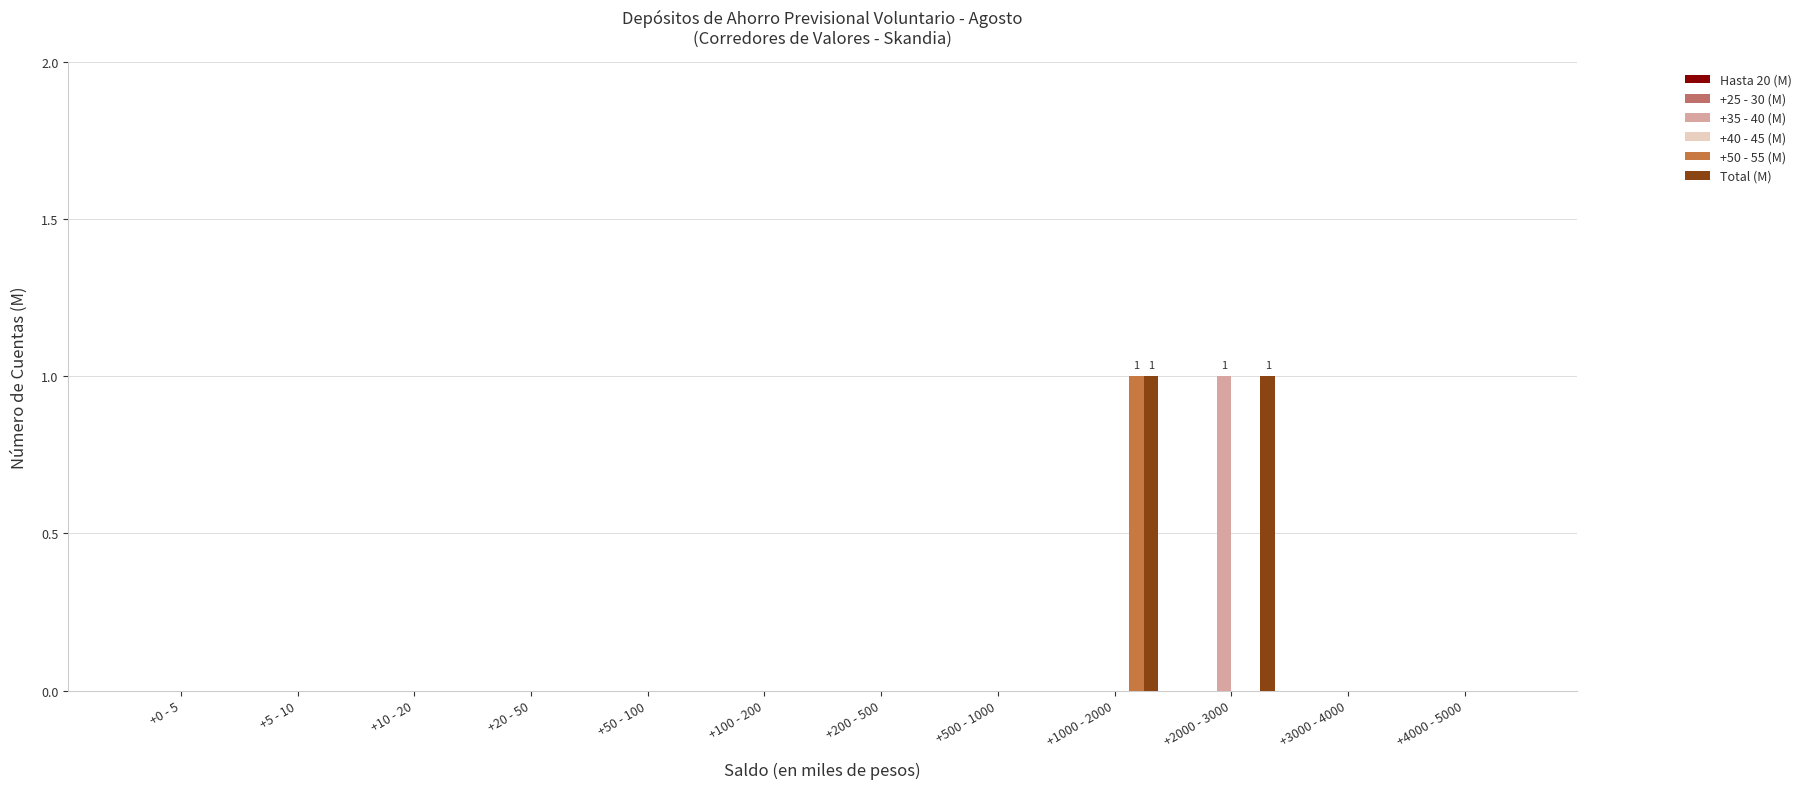

Is the value of Total (M) at +2000 - 3000 greater than the value of +50 - 55 (M) at +500 - 1000?

Yes